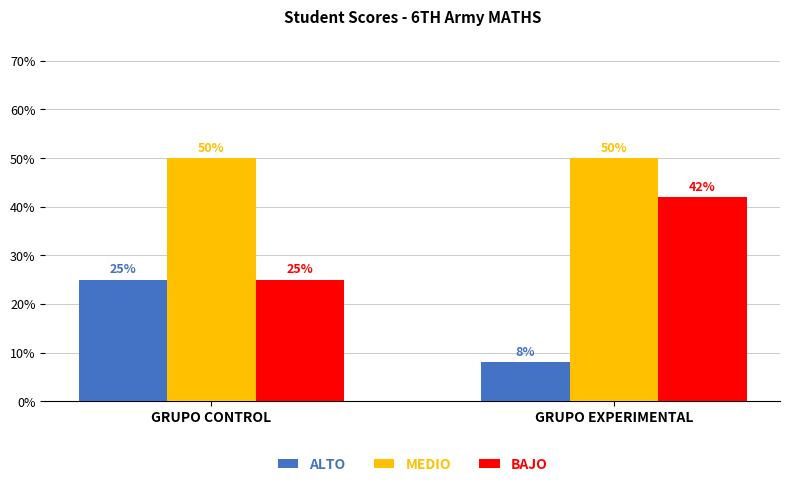

True or false: ALTO has a value of 2 at GRUPO EXPERIMENTAL.

False